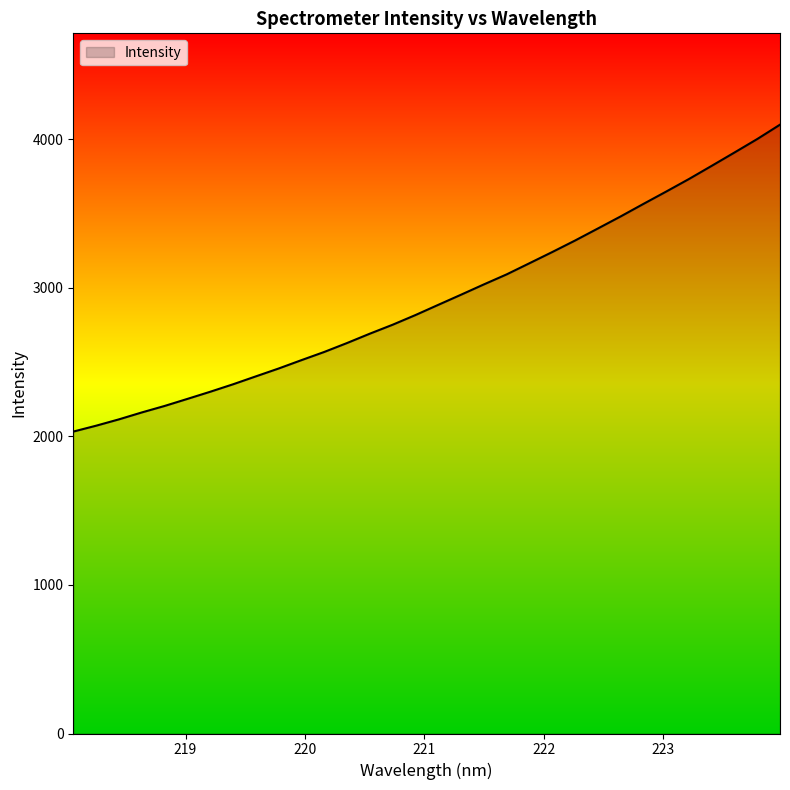

What is the difference between the maximum and minimum values?

2066.5